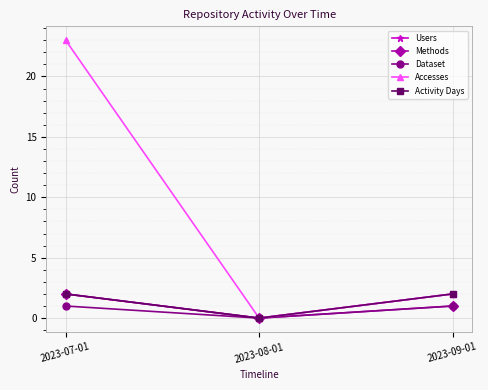

How many lines are shown in the chart?

5